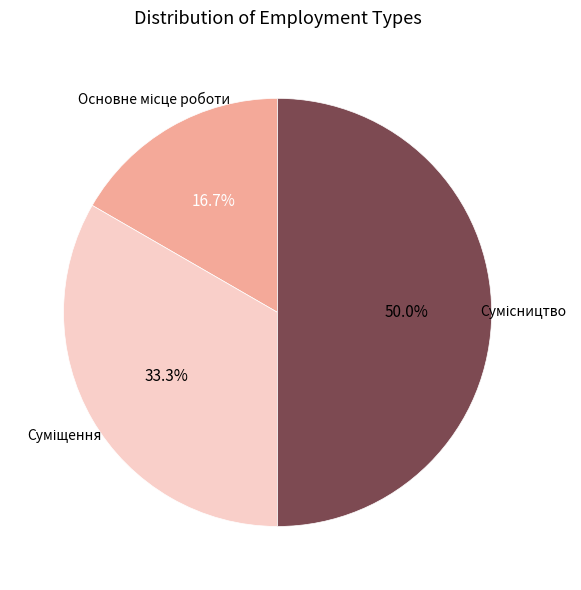

Is there any slice that represents more than half of the pie?

No